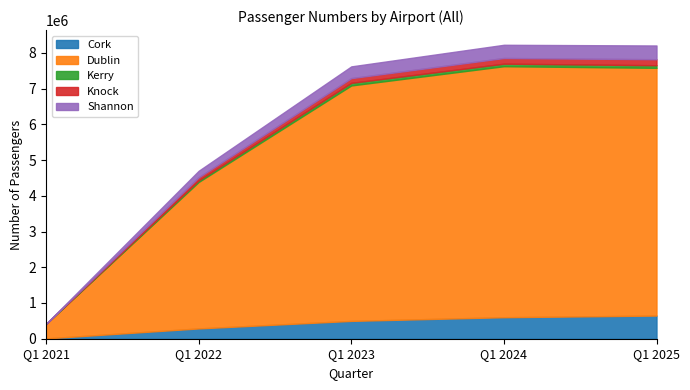

At which label does Cork reach its minimum?

Q1 2021